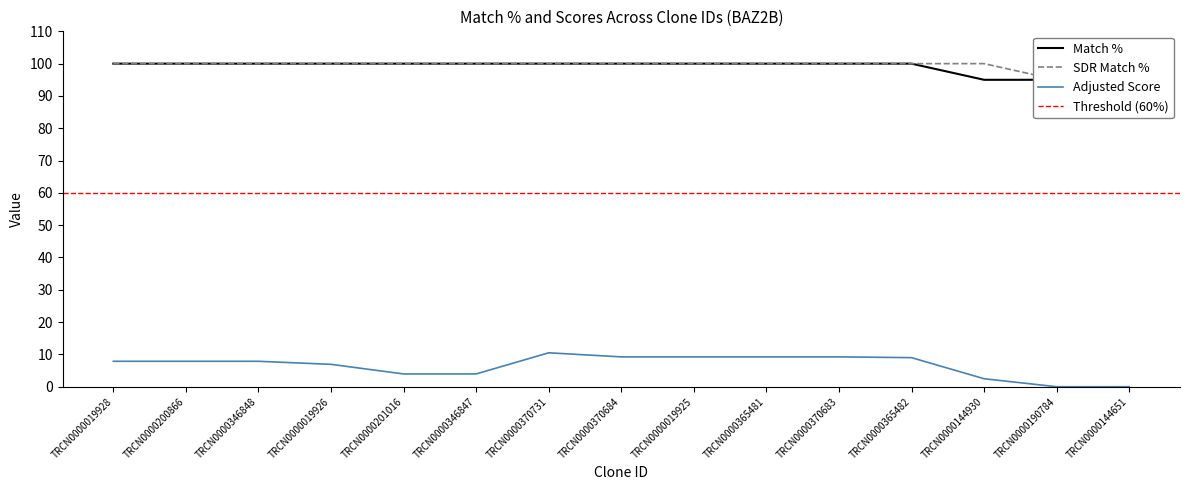

The value of Adjusted Score at TRCN0000370684 is 9.2. True or false?

True